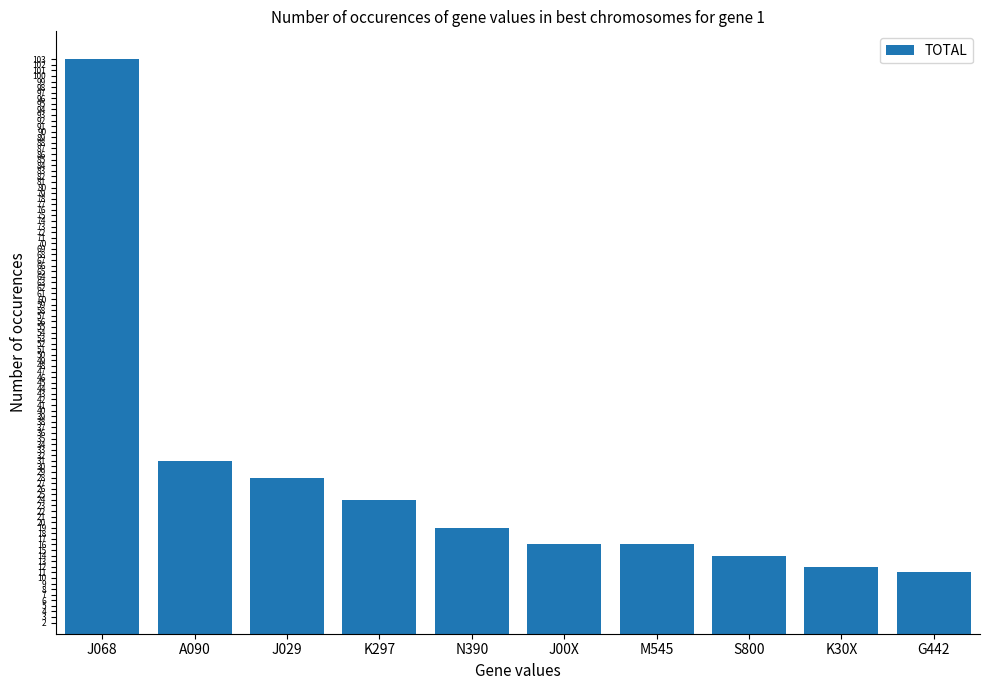

Is it true that the value at J068 is 70?

False